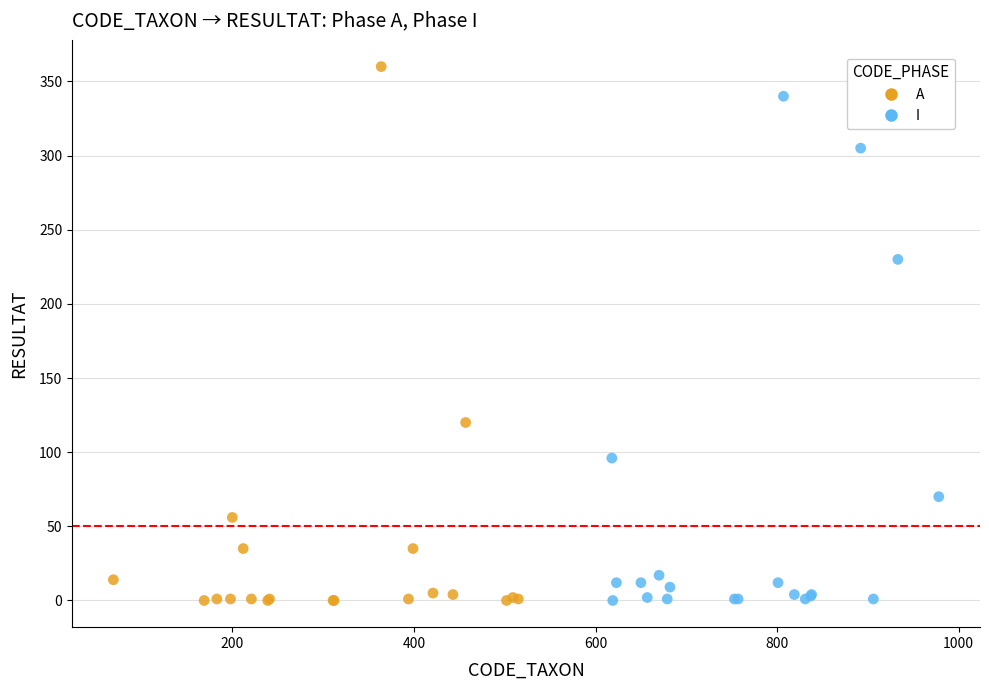

Which series reaches the maximum Y coordinate?

A